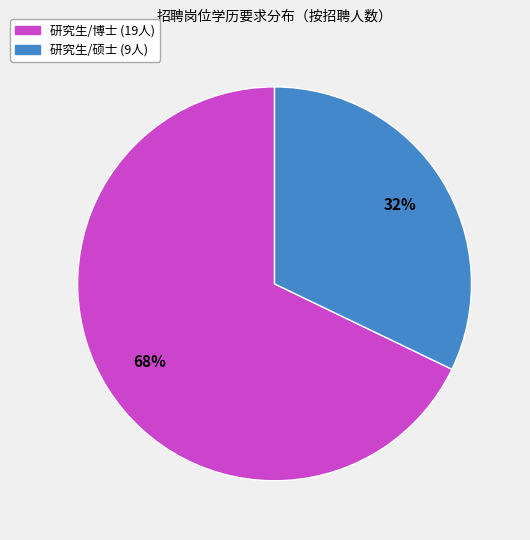

To the nearest percent, what is the difference between the largest and smallest slice percentages?

36%